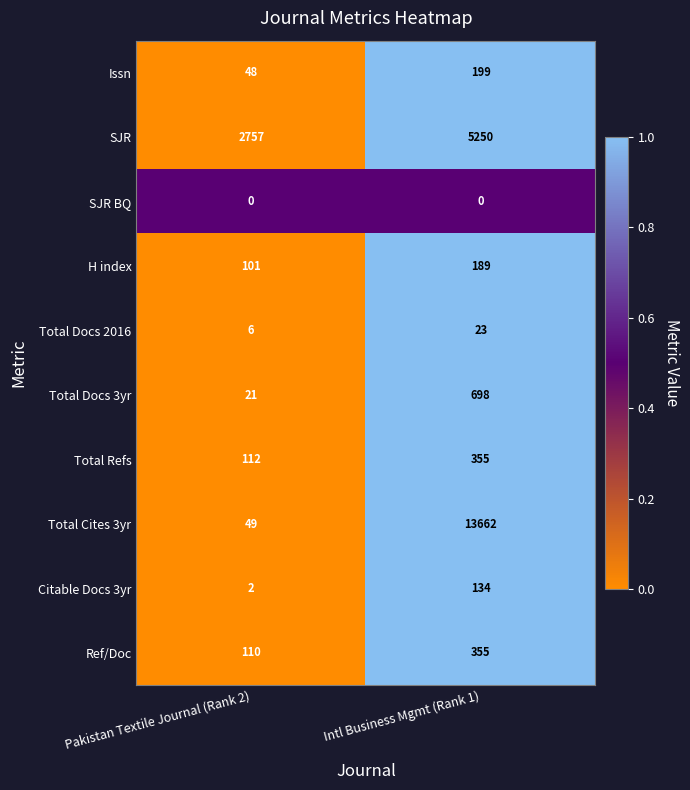

What value does the Total Cites 3yr series have at Pakistan Textile Journal (Rank 2), to the nearest 50?

50